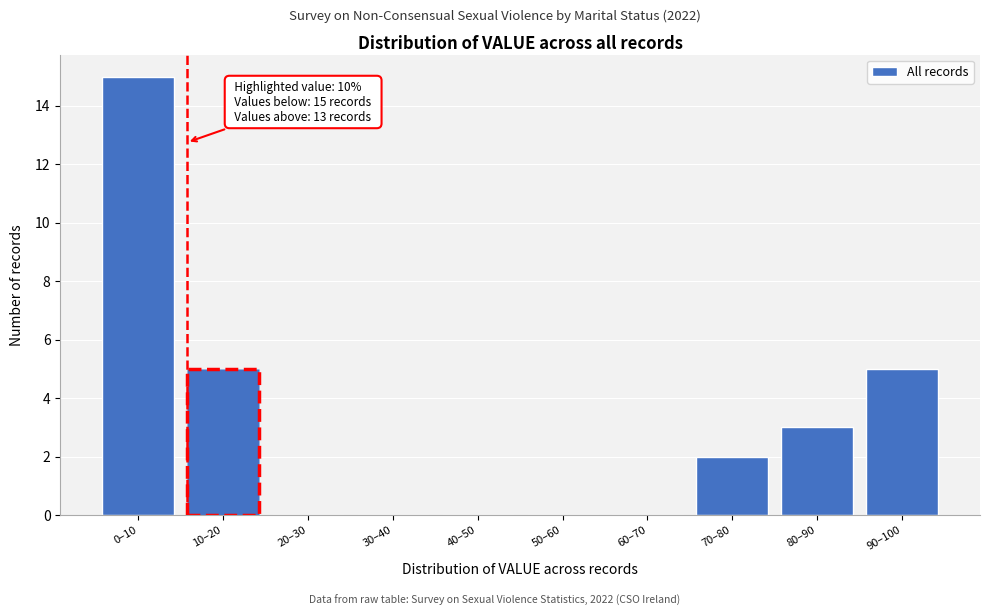

Reading left to right, list all the values displayed in this chart.

0–10=15	10–20=5	20–30=0	30–40=0	40–50=0	50–60=0	60–70=0	70–80=2	80–90=3	90–100=5